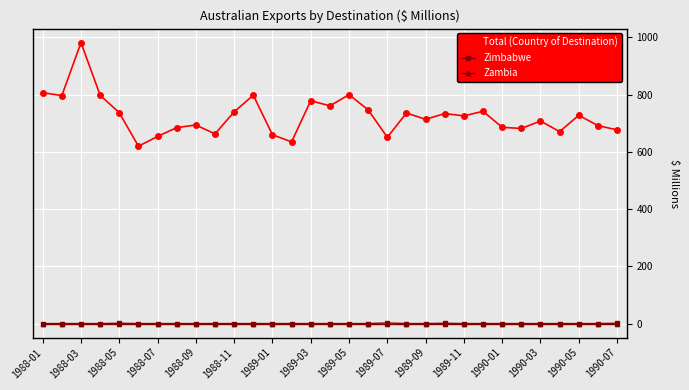

Which series has the largest total across all categories?

Total (Country of Destination)